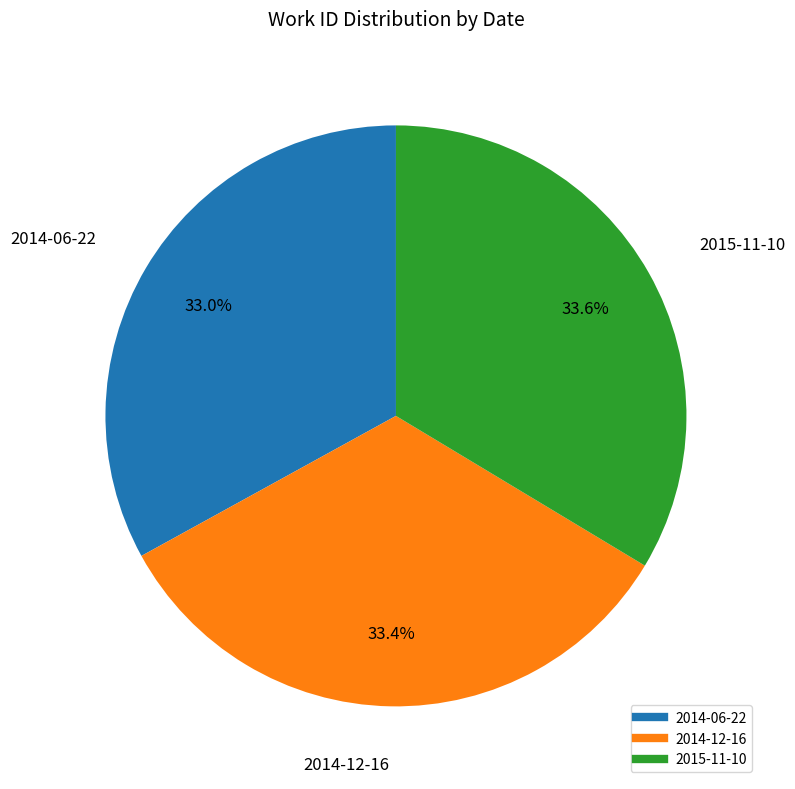

Count the number of slices in the pie.

3